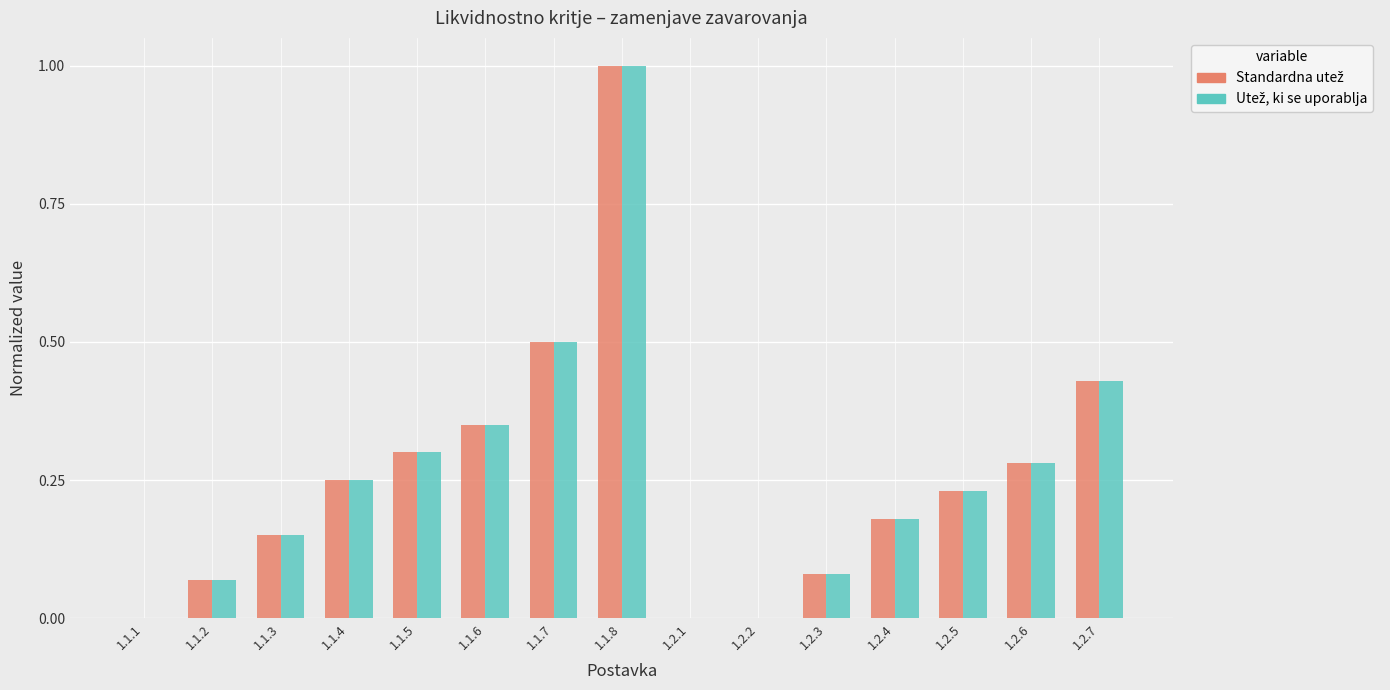

What is the maximum value shown in the chart?

1.0